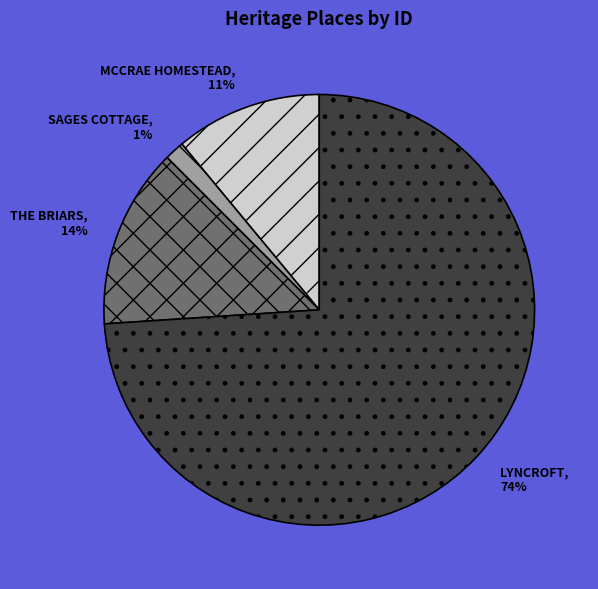

Is it true that SAGES COTTAGE is 1% of the pie?

True